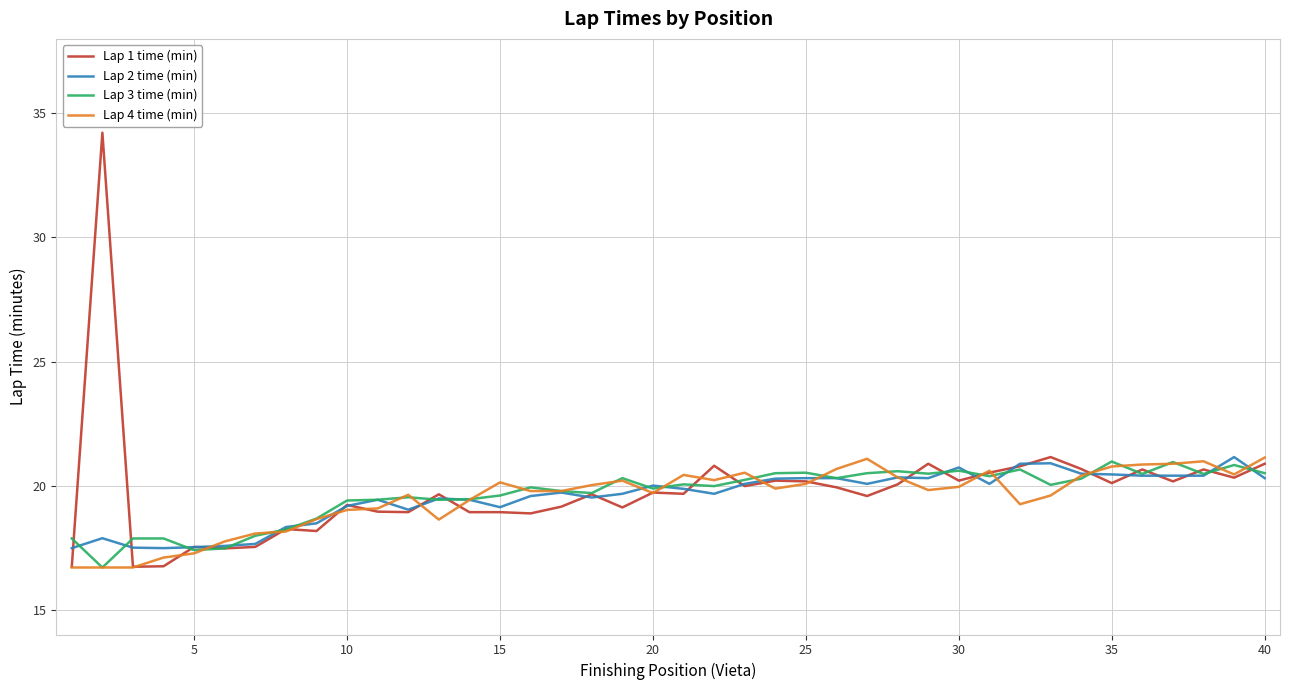

What is the lowest value of the Lap 1 time (min) series?

16.7